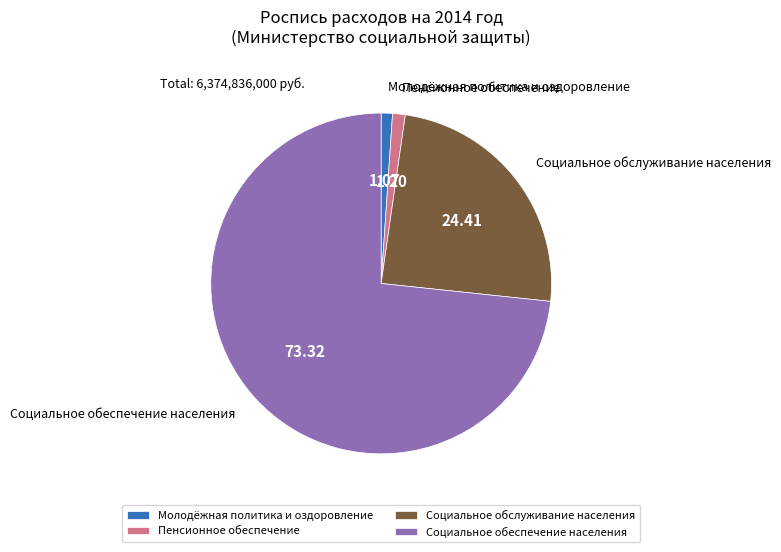

Which slice represents more than half of the pie?

Социальное обеспечение населения